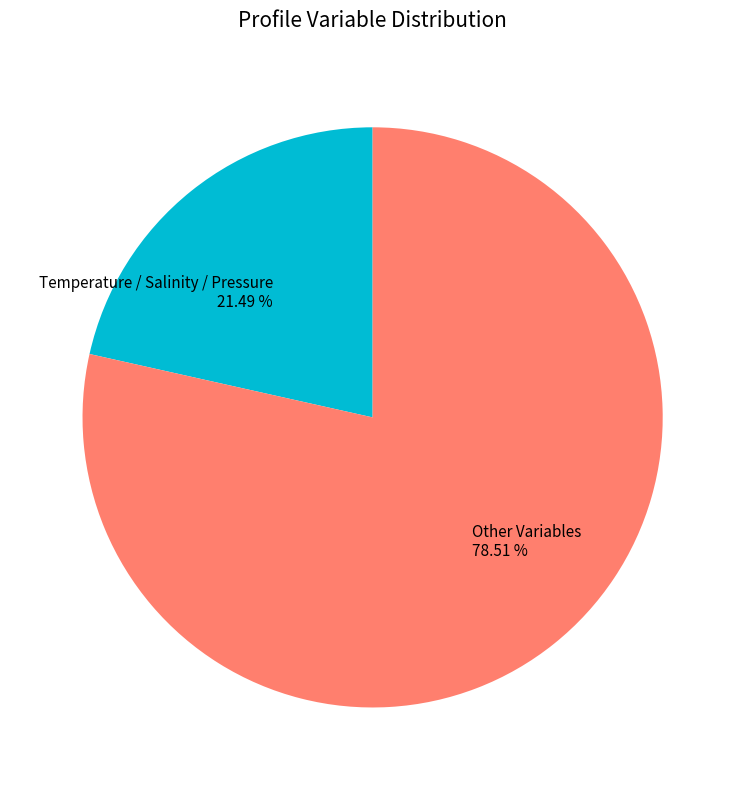

Rank the categories by value from lowest to highest.

Temperature / Salinity / Pressure 21.49 %, Other Variables 78.51 %